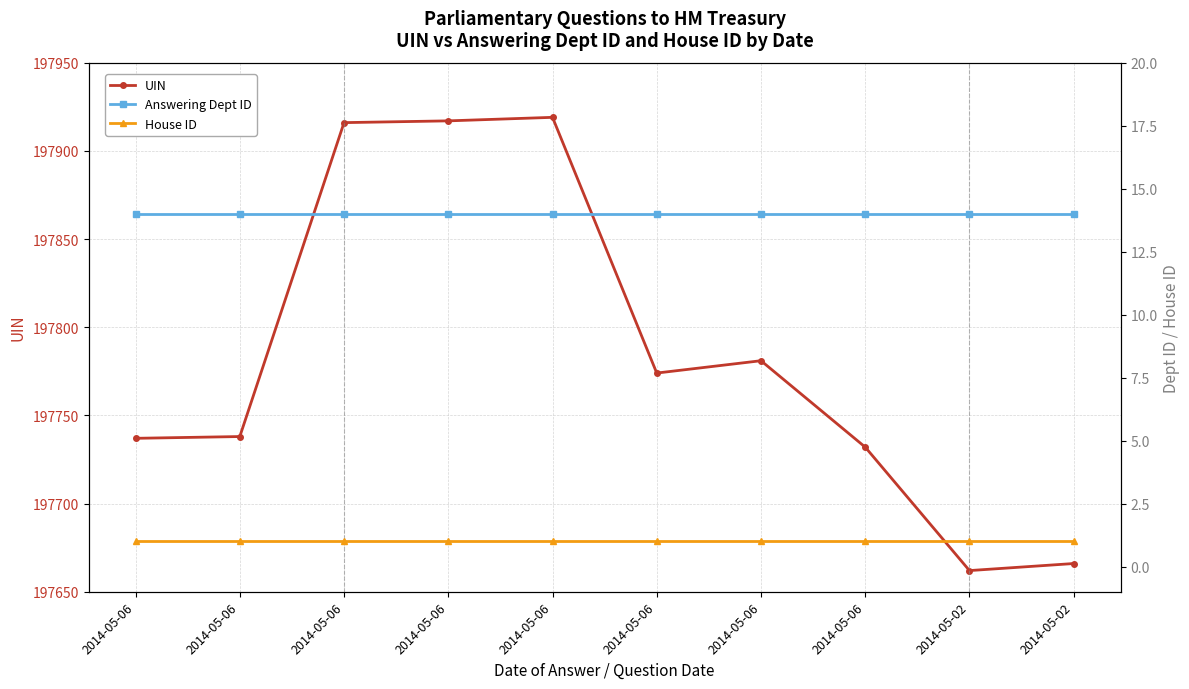

What is the sum of the UIN values at 2014-05-06 and 2014-05-06?

395555